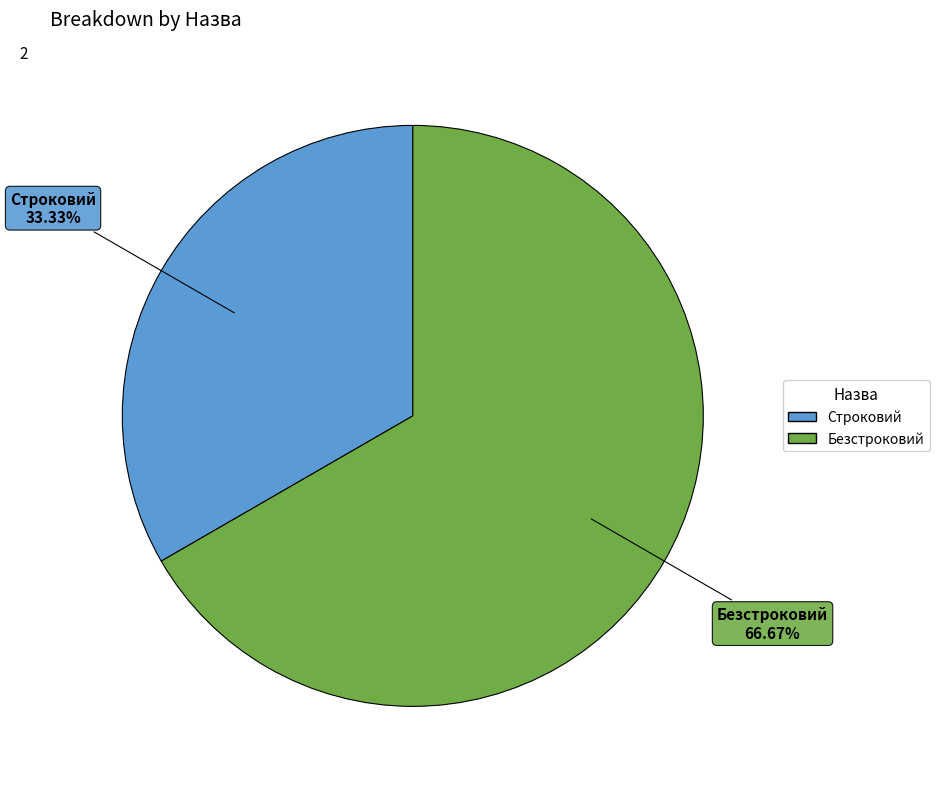

Which has a higher value, Строковий or Безстроковий?

Безстроковий